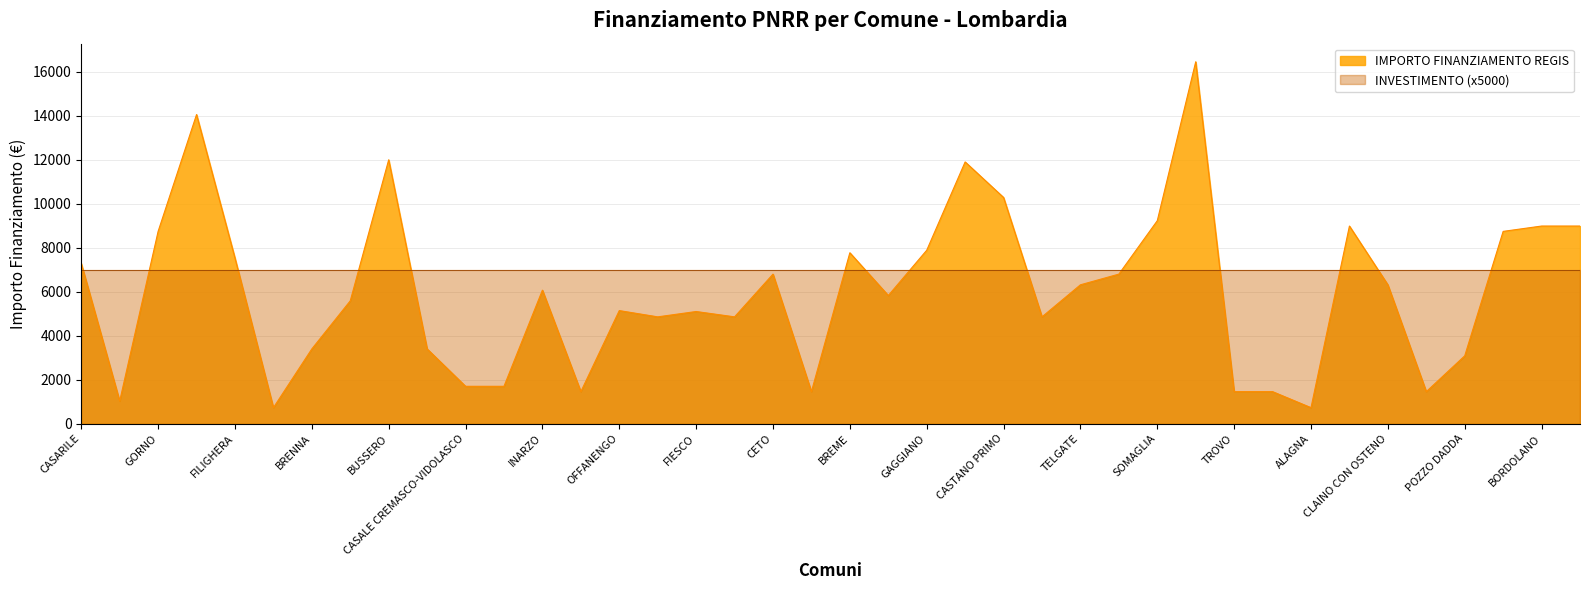

What is the average value?

6014